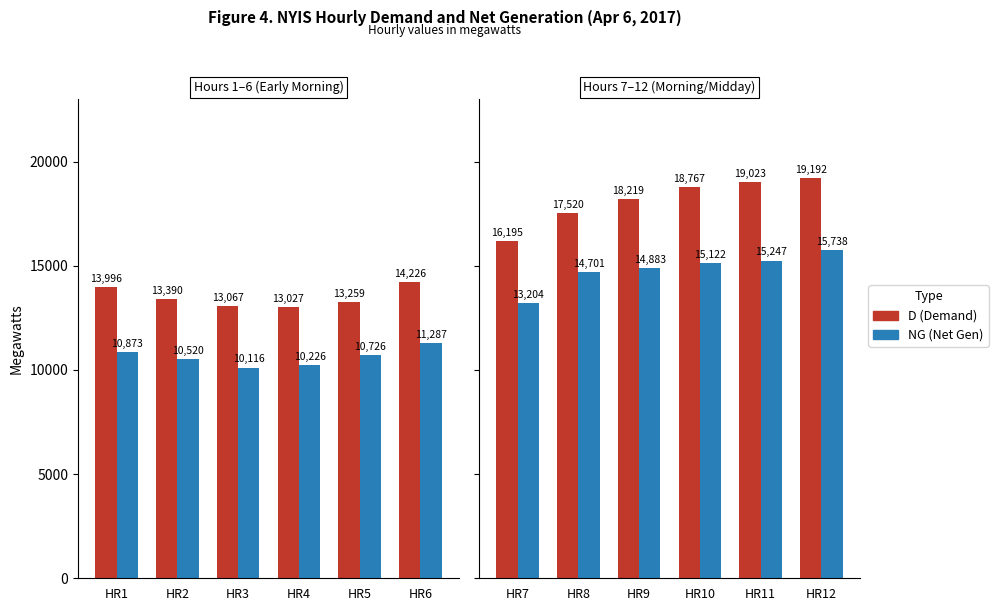

What is the maximum value for NG (Net Generation)?

15738